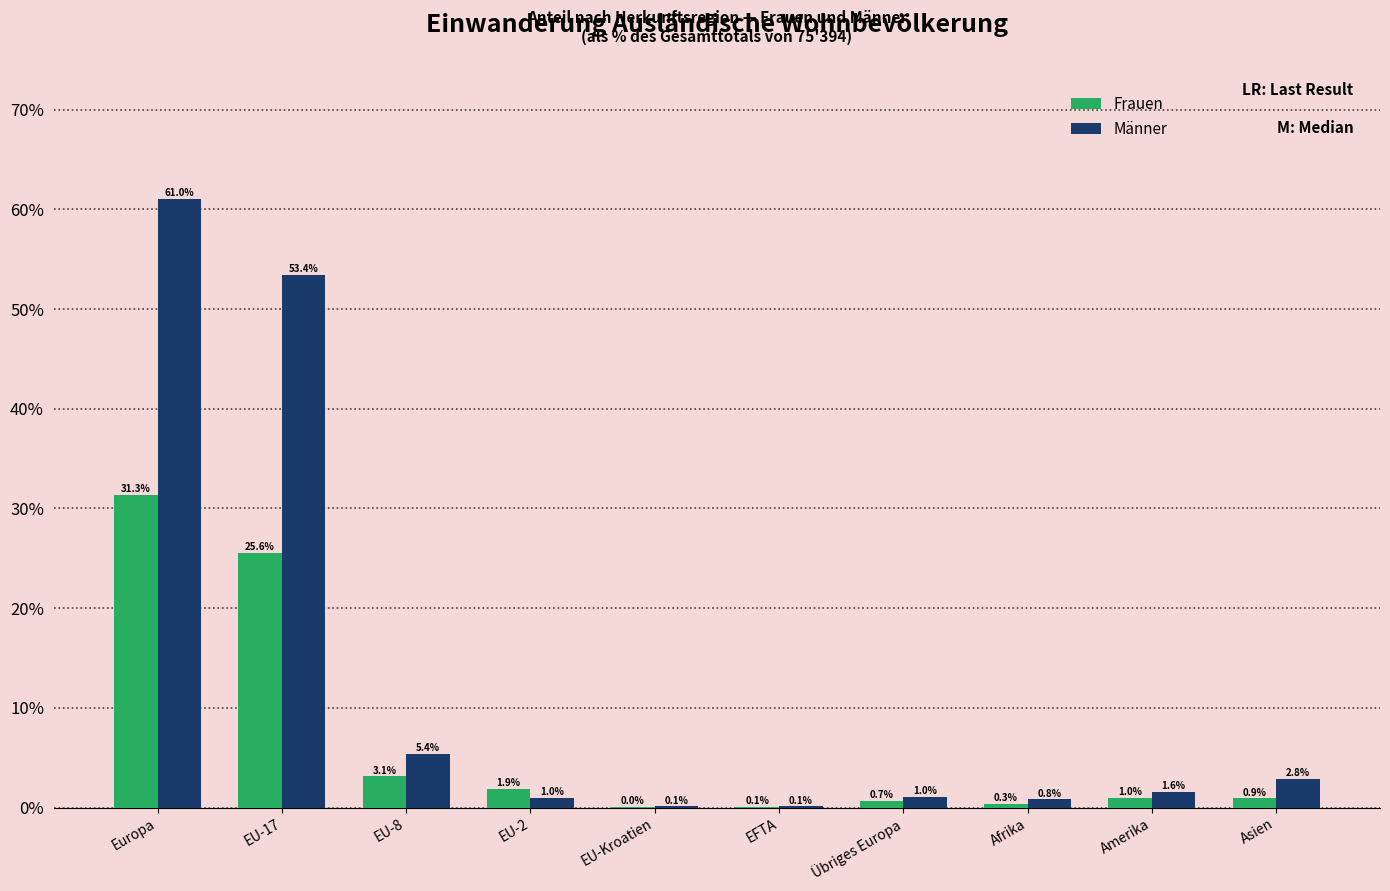

The Männer series shows 88.0 at Europa. True or false?

False